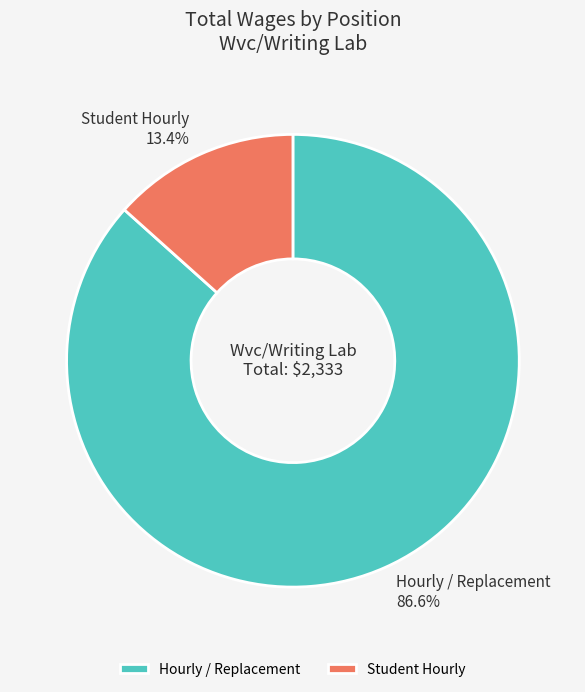

Which has a higher value, Hourly / Replacement or Student Hourly?

Hourly / Replacement